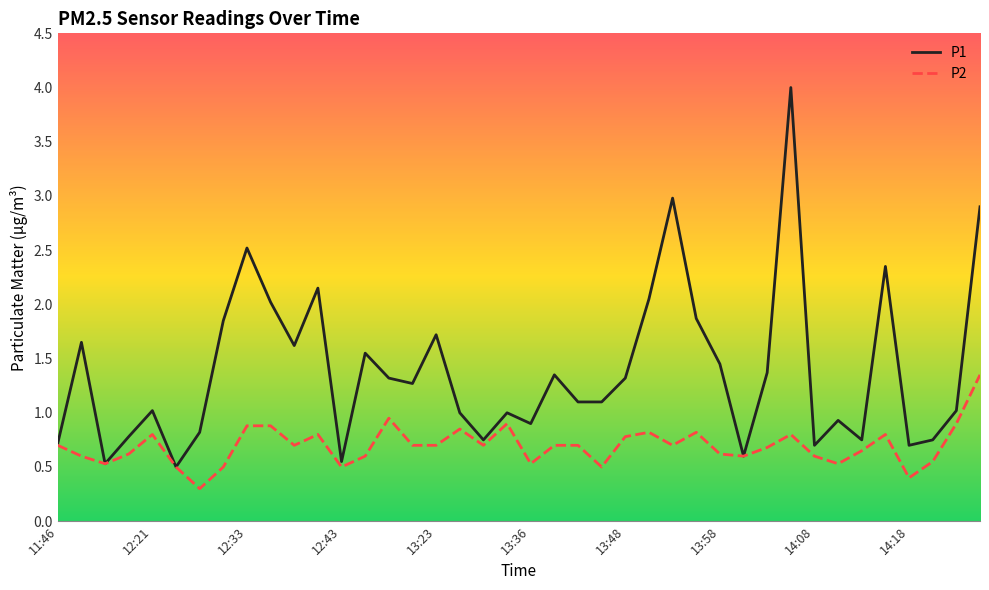

List the series in order of their peak value, highest first.

P1, P2